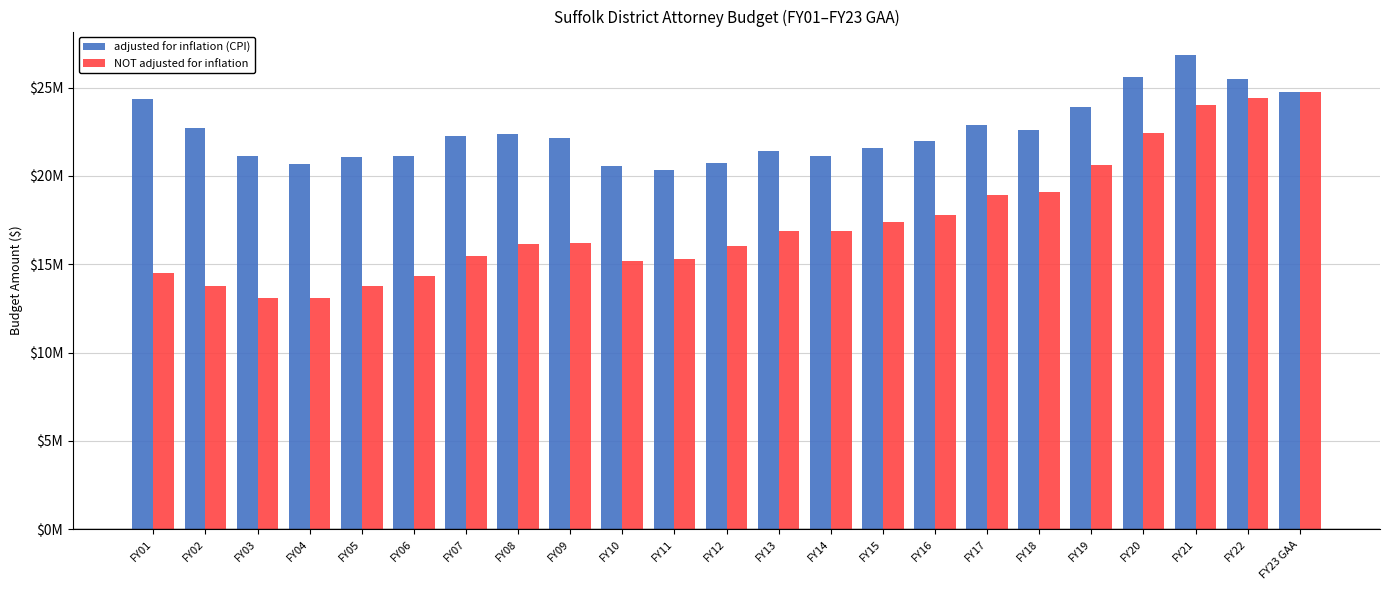

Rank the series at FY06 from highest to lowest value.

adjusted for inflation (CPI), NOT adjusted for inflation